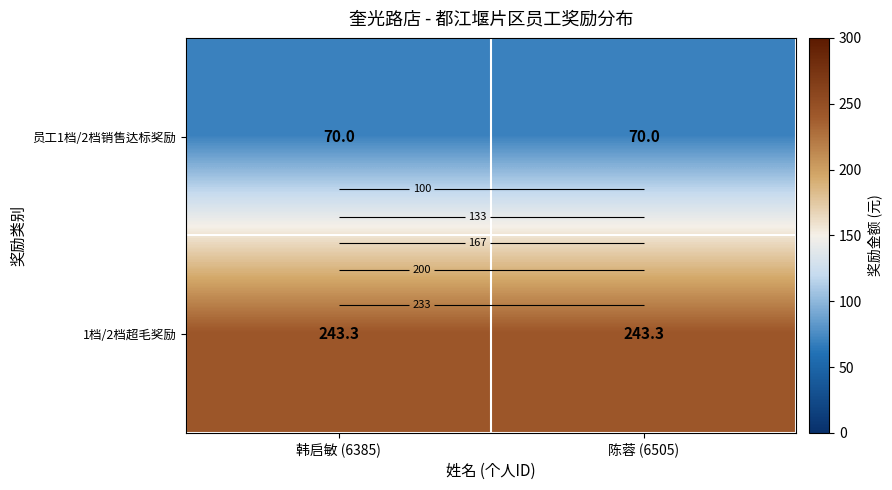

The value of 1档/2档超毛奖励 at 陈蓉 (6505) is 243.3. True or false?

True